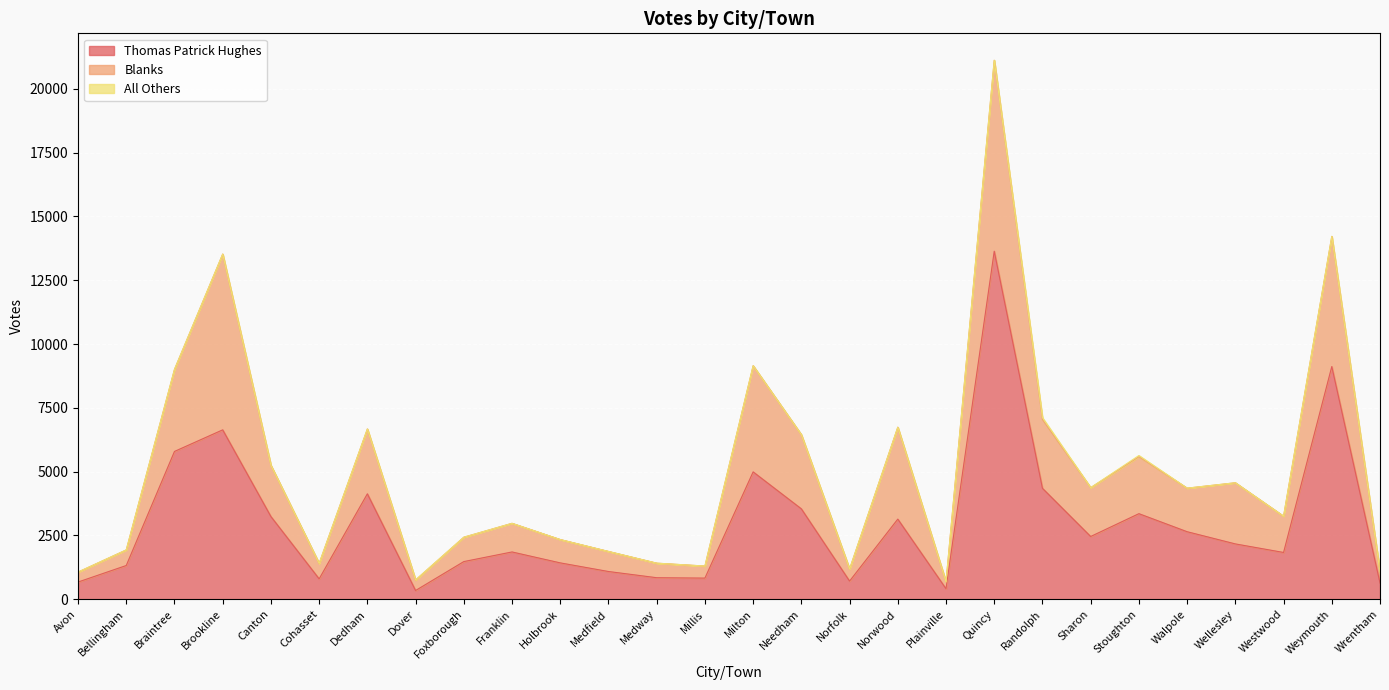

How many lines are shown in the chart?

3